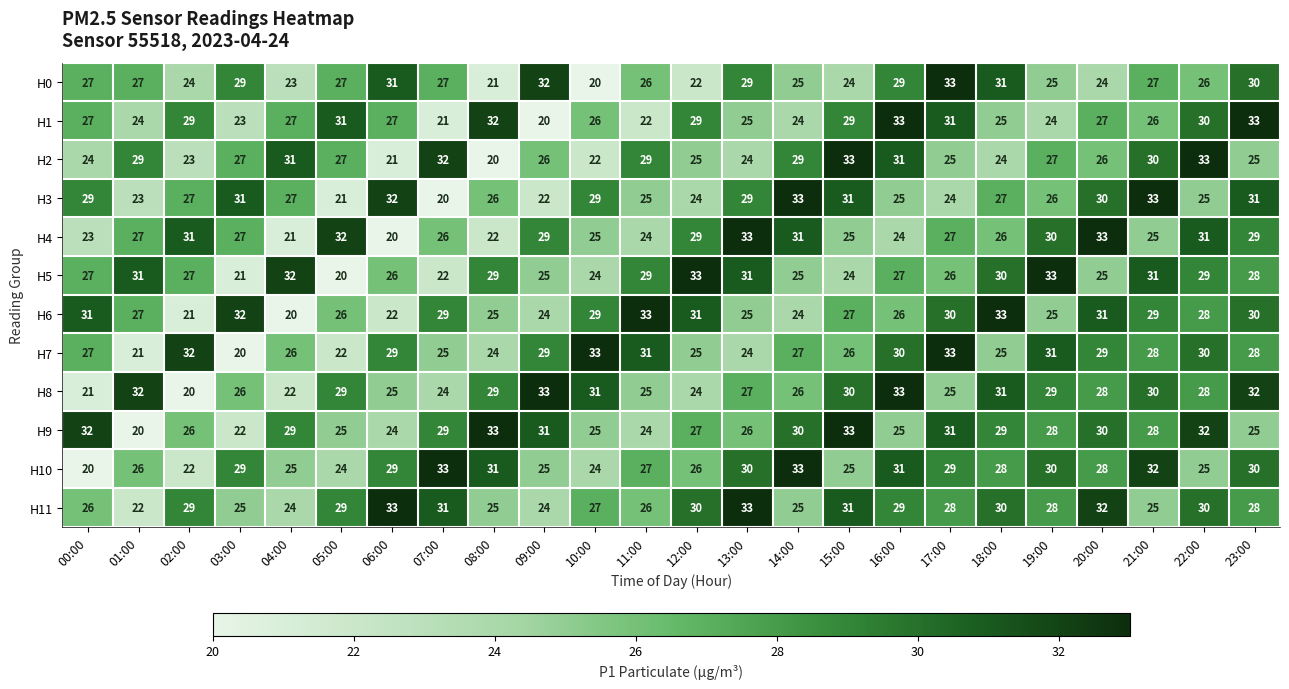

What is the total value across all series at 12:00?

325